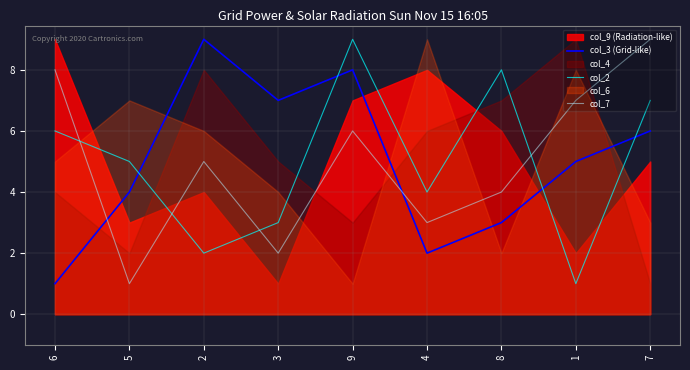

Is the value of col_7 at 1 greater than the value of col_2 at 6?

Yes